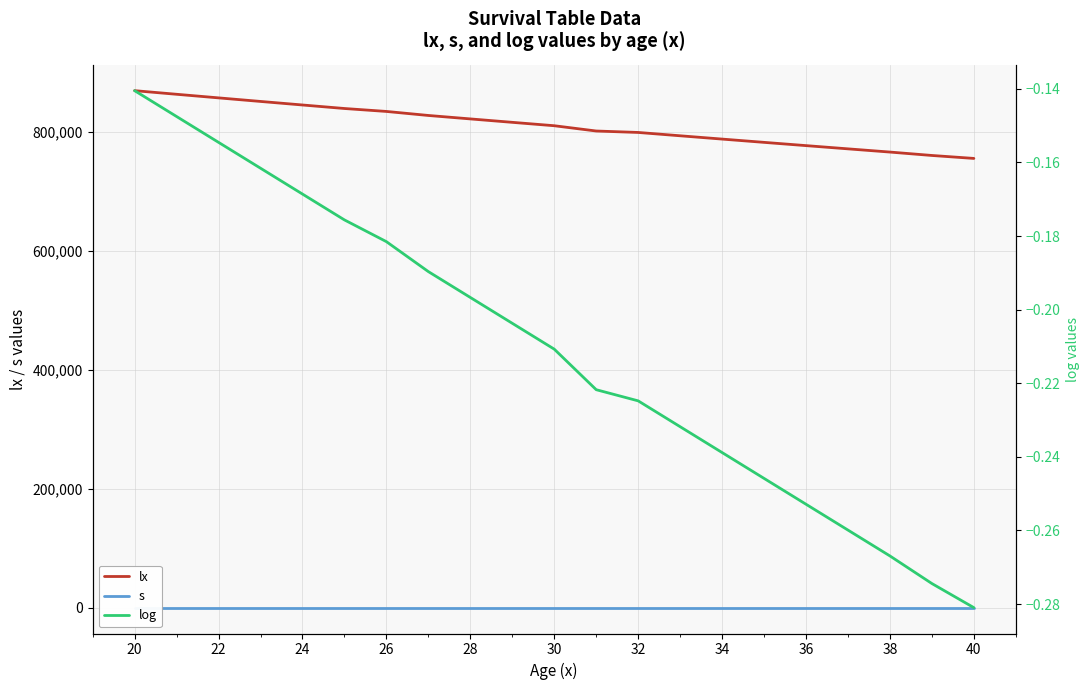

Where does the lx series first go above 809985?

20